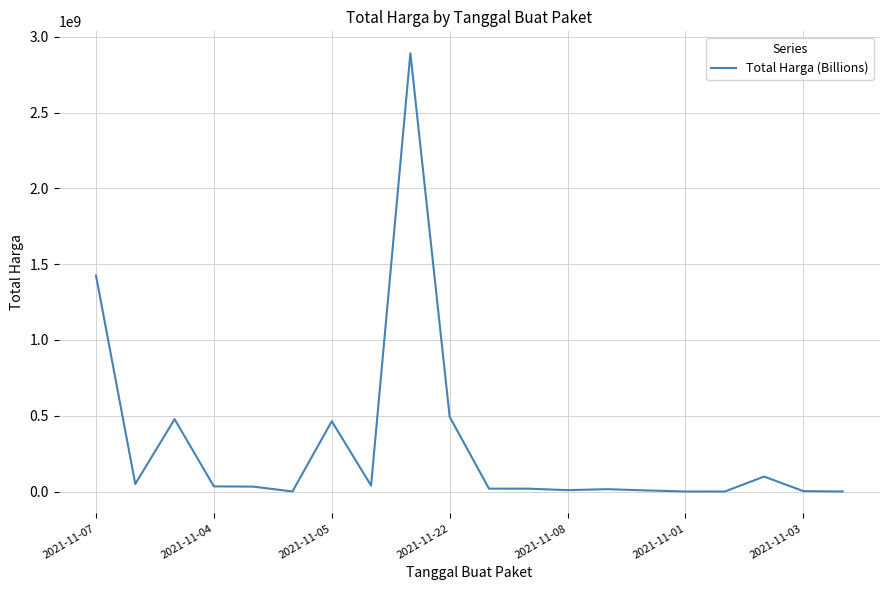

How many lines are shown in the chart?

1